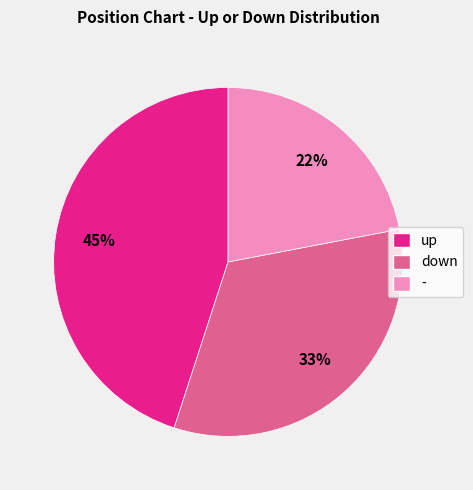

Rank the categories by value from highest to lowest.

up, down, -